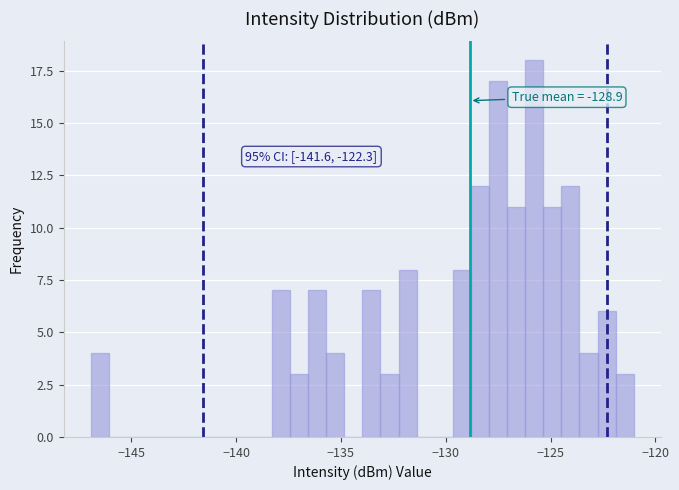

Around what value on the x-axis is the tallest bar? Give the approximate position of its centre, as read against the axis.

-126.0